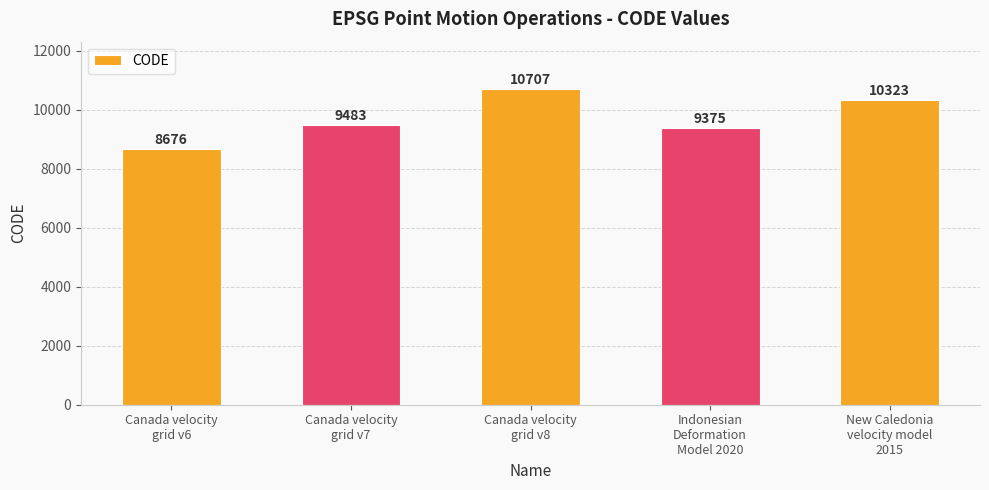

Reading left to right, extract all data points from this chart.

8676	9483	10707	9375	10323